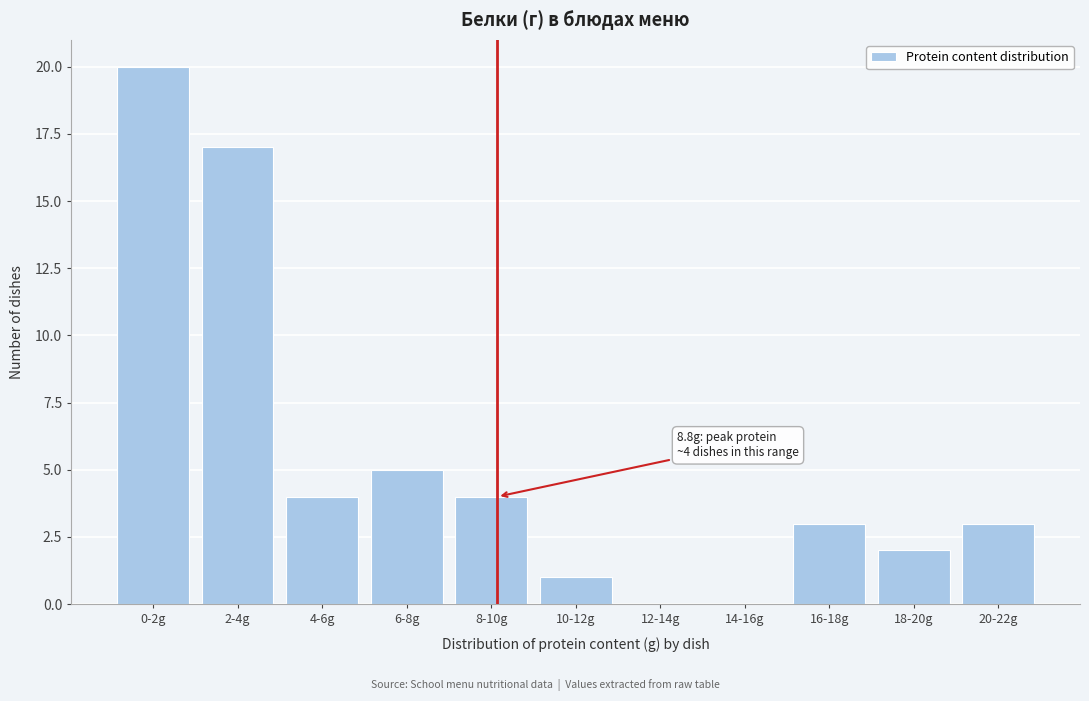

Reading right to left, list all the values displayed in this chart.

20-22g=3	18-20g=2	16-18g=3	14-16g=0	12-14g=0	10-12g=1	8-10g=4	6-8g=5	4-6g=4	2-4g=17	0-2g=20